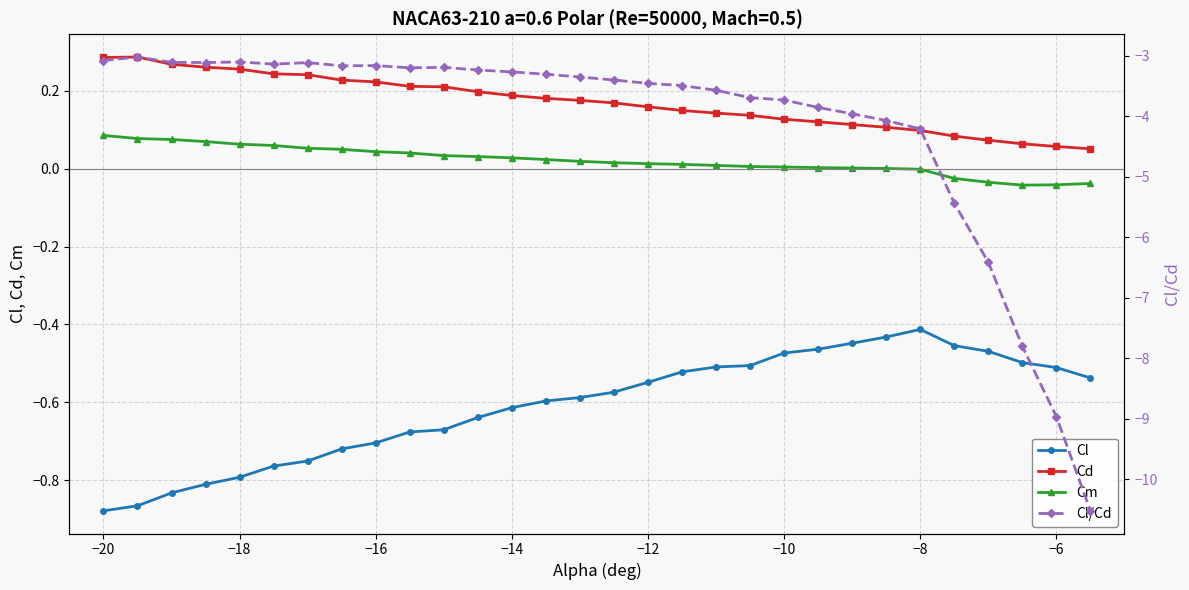

Does the chart have visible grid lines?

Yes